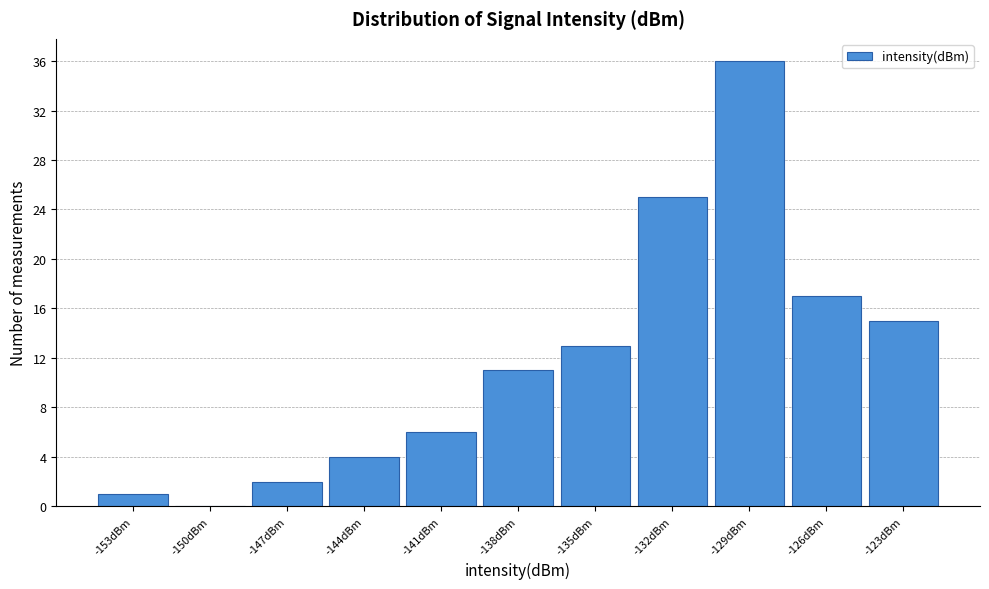

Reading right to left, transcribe all the data shown in this chart.

-123dBm=15	-126dBm=17	-129dBm=36	-132dBm=25	-135dBm=13	-138dBm=11	-141dBm=6	-144dBm=4	-147dBm=2	-150dBm=0	-153dBm=1